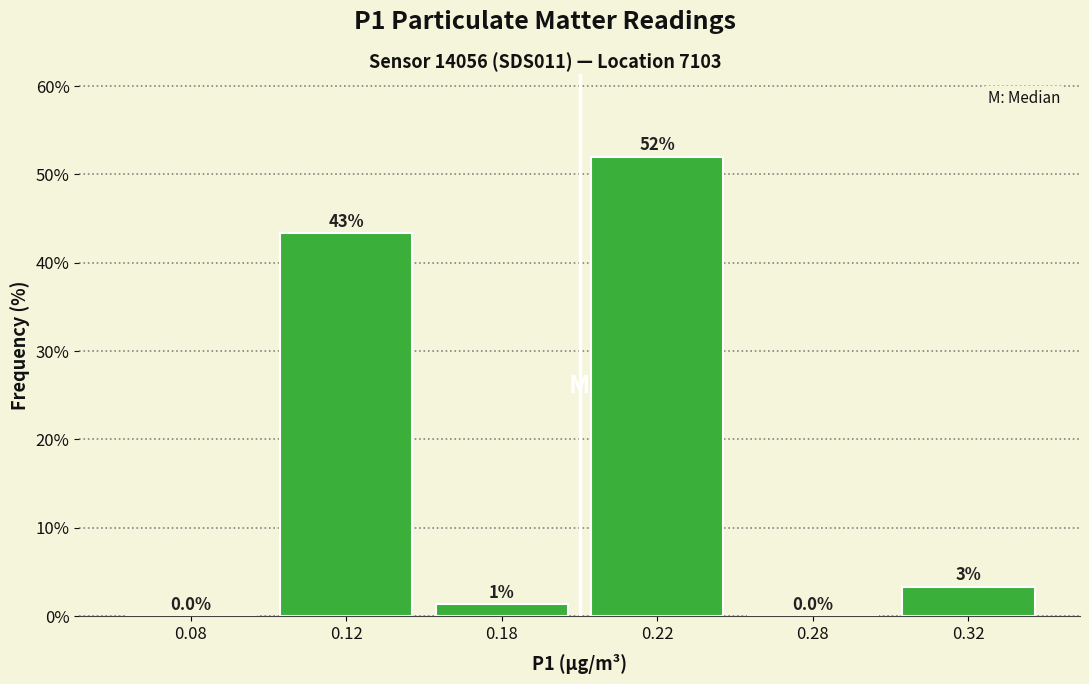

Where does the data first go above 3?

0.12